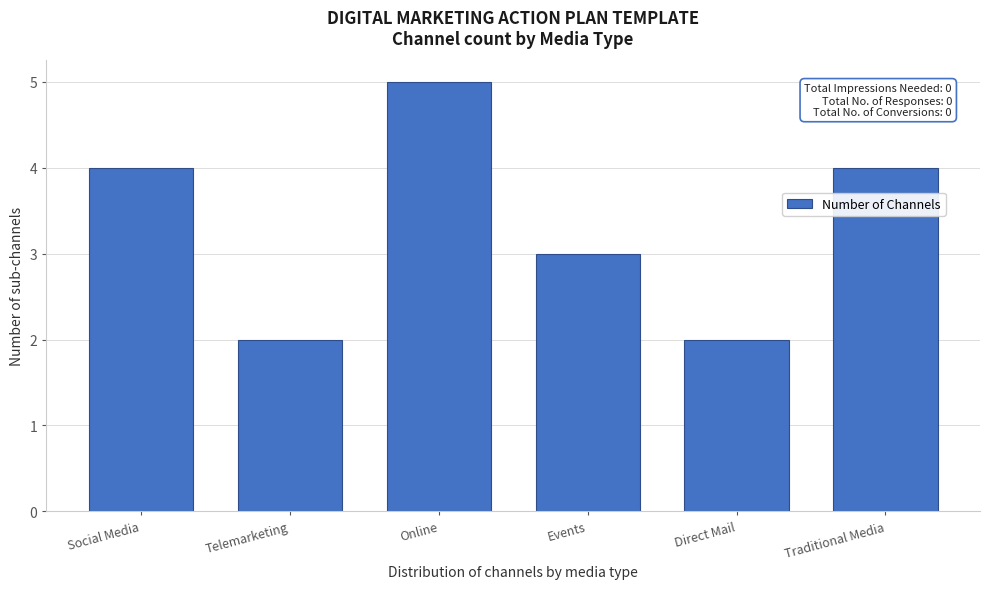

Reading left to right, list all the values displayed in this chart.

Social Media=4	Telemarketing=2	Online=5	Events=3	Direct Mail=2	Traditional Media=4